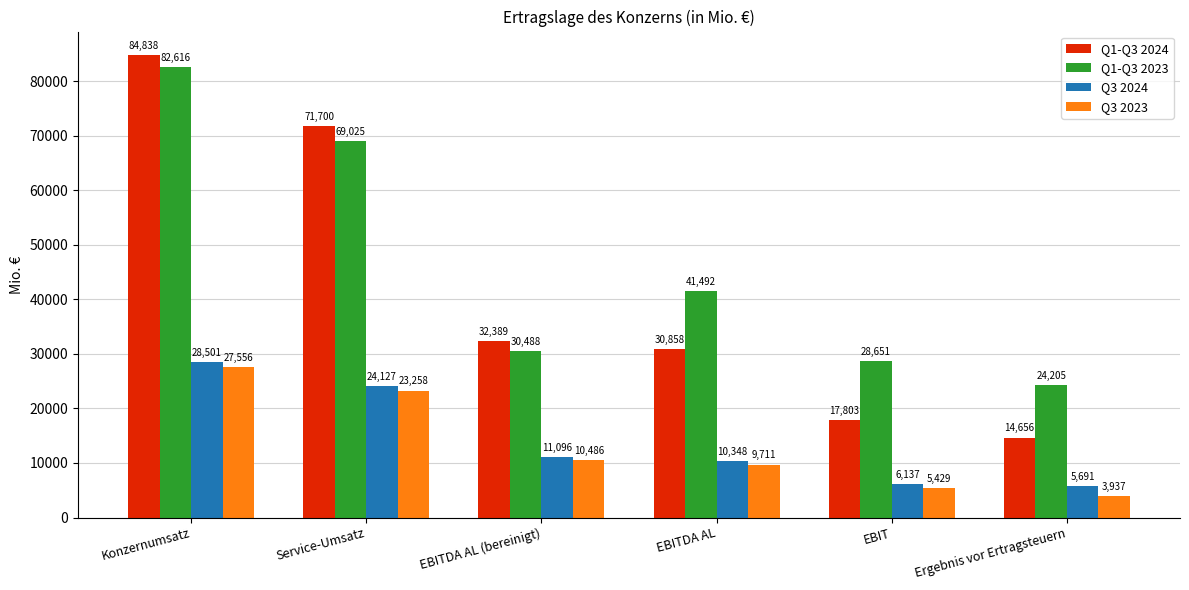

Reading right to left, extract all data points from this chart.

Q1-Q3 2024: 14656	17803	30858	32389	71700	84838
Q1-Q3 2023: 24205	28651	41492	30488	69025	82616
Q3 2024: 5691	6137	10348	11096	24127	28501
Q3 2023: 3937	5429	9711	10486	23258	27556